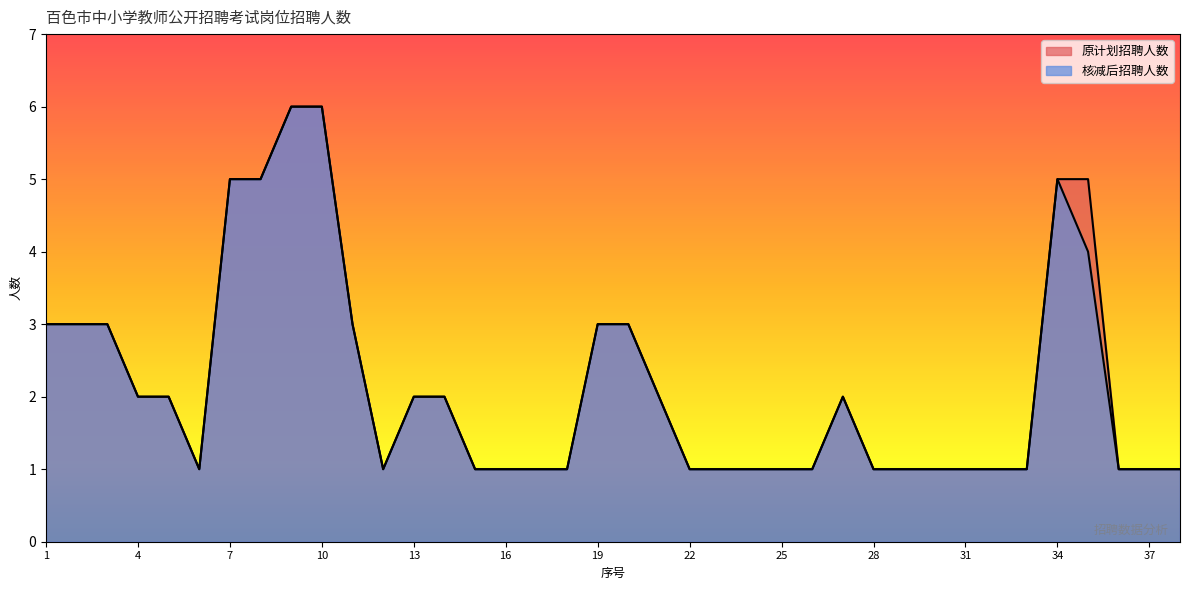

What is the sum of all 核减后招聘人数 values?

81